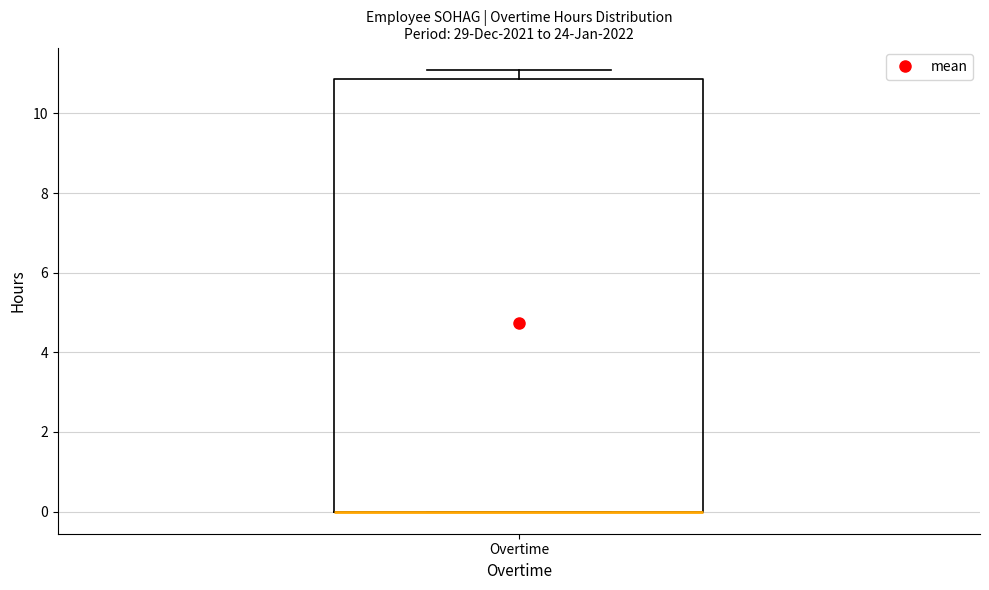

Transcribe this box plot: give where the median line is, the range the box spans, and where the two whiskers end, as read against the y-axis. The values are not printed on the chart, so give them approximately, as read against the axis.

median 0.0 (drawn on the box's lower edge), box 0.0 to 10.8, whiskers 0.0 to 11.2